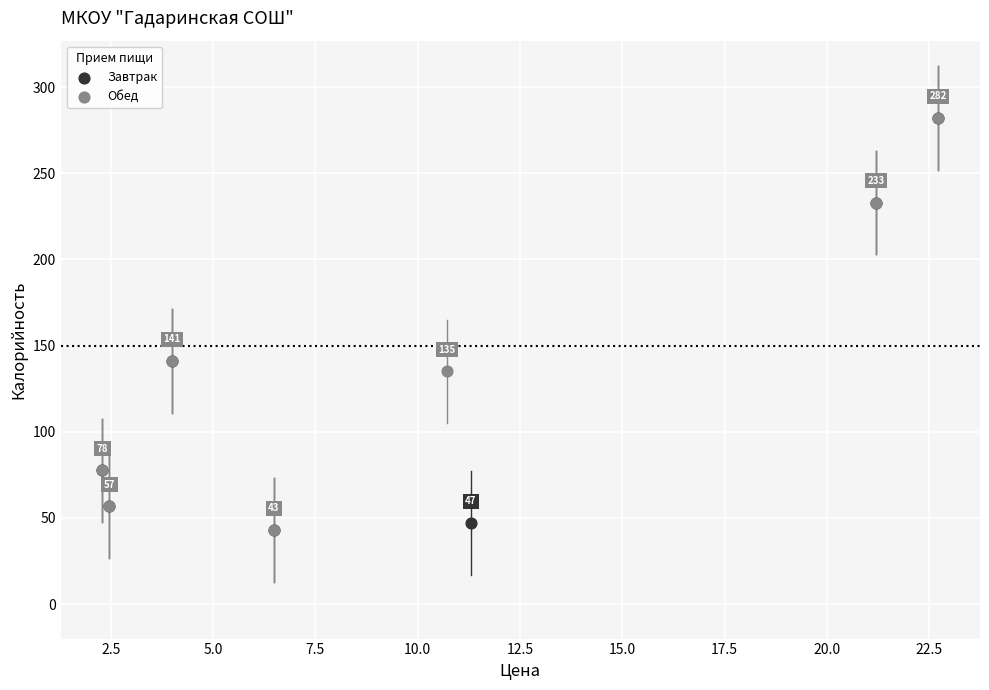

What are all the series names shown in the legend?

Завтрак, Обед